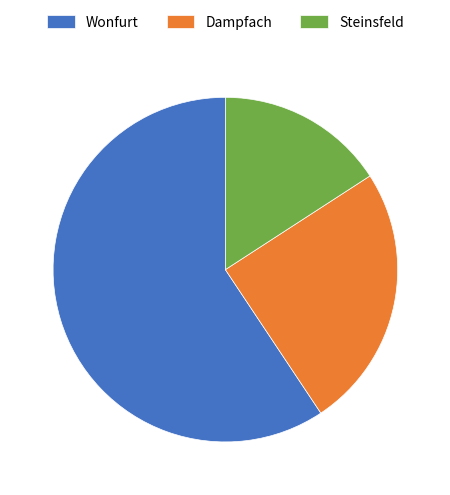

Count the number of slices in the pie.

3